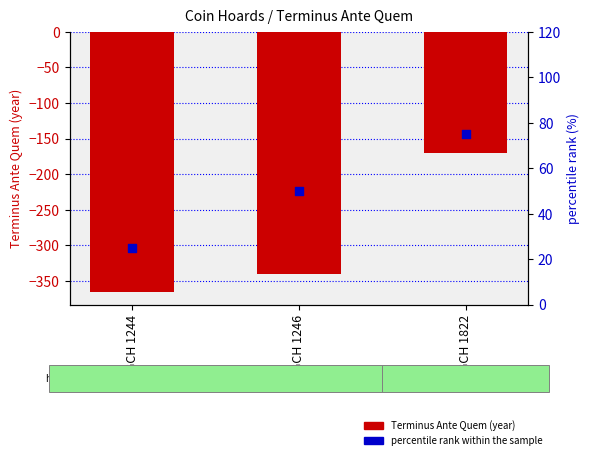

At how many categories does at least one series exceed -160?

3